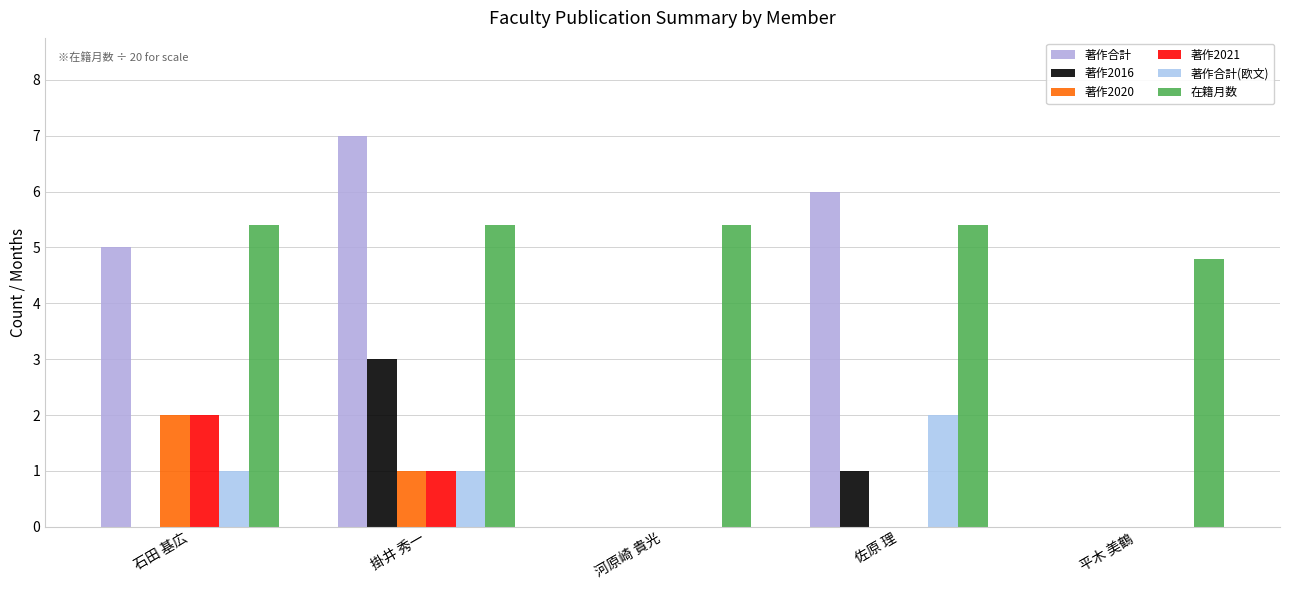

How many values in the 在籍月数 series exceed 5?

4